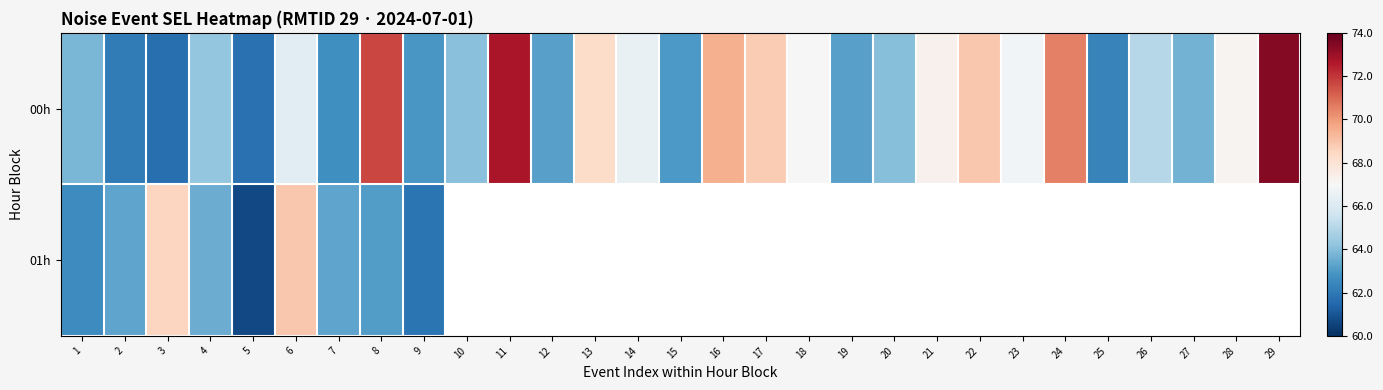

Rank the categories by 01h value from lowest to highest.

5, 9, 1, 8, 2, 7, 4, 3, 6, 10, 11, 12, 13, 14, 15, 16, 17, 18, 19, 20, 21, 22, 23, 24, 25, 26, 27, 28, 29